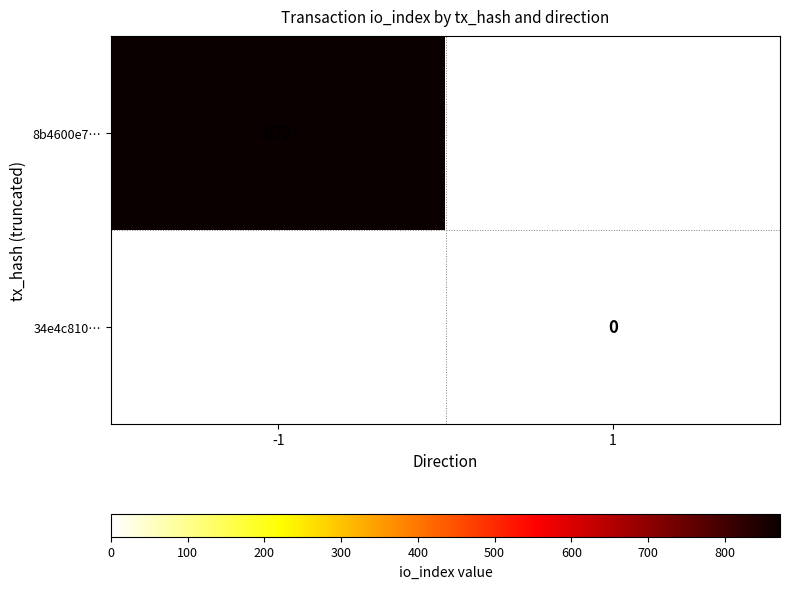

True or false: 8b4600e7… has a value of 1257 at -1.

False